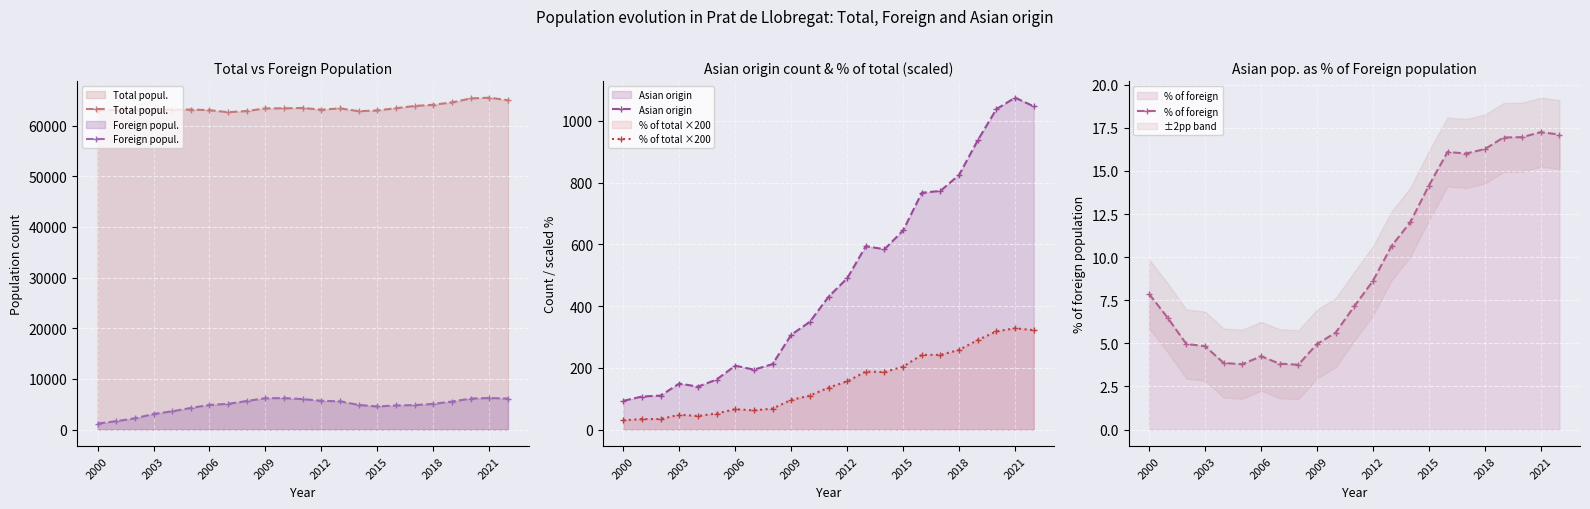

What is the difference between the maximum and minimum values in the Asian origin series?

982.0